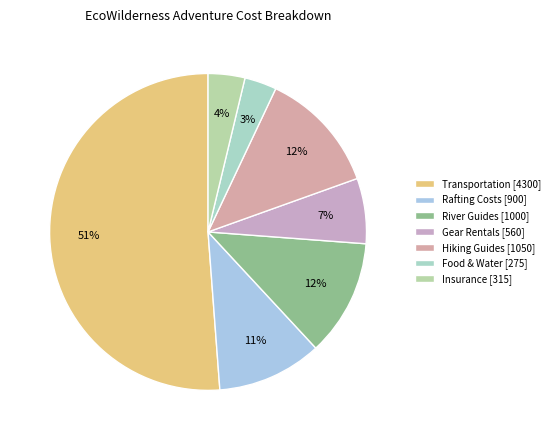

How many segments does this pie chart have?

7